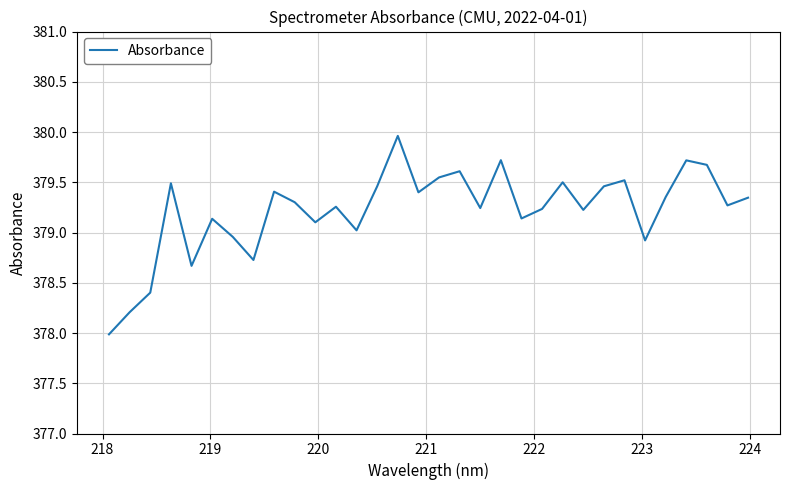

What is the difference between the maximum and minimum values?

2.0